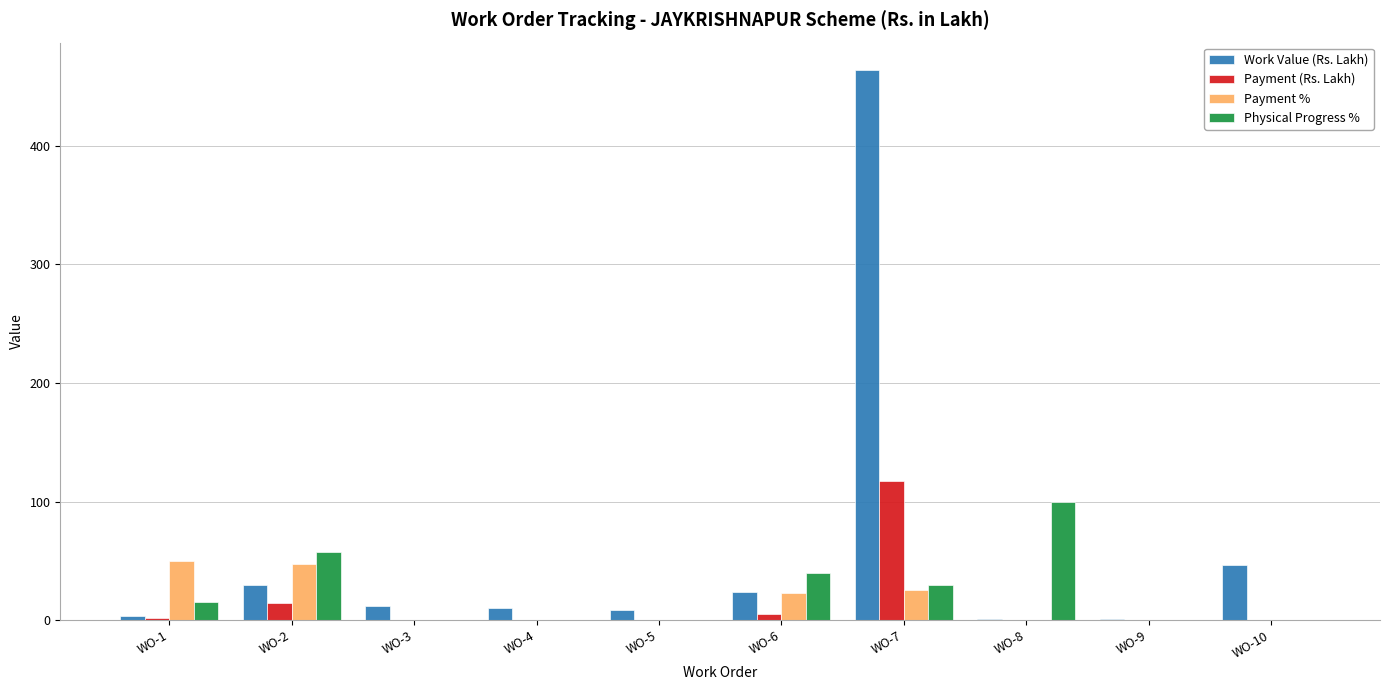

What is the sum of all Work Value (Rs. Lakh) values?

599.5